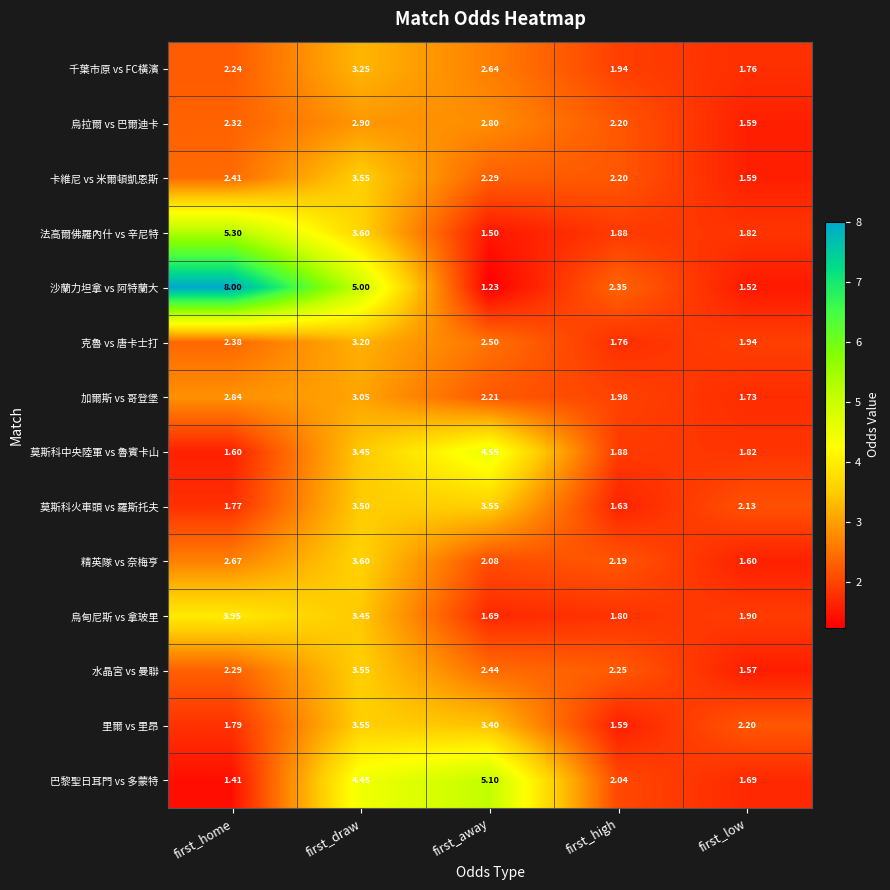

At which label does 烏拉爾 vs 巴爾迪卡 reach its minimum?

first_low